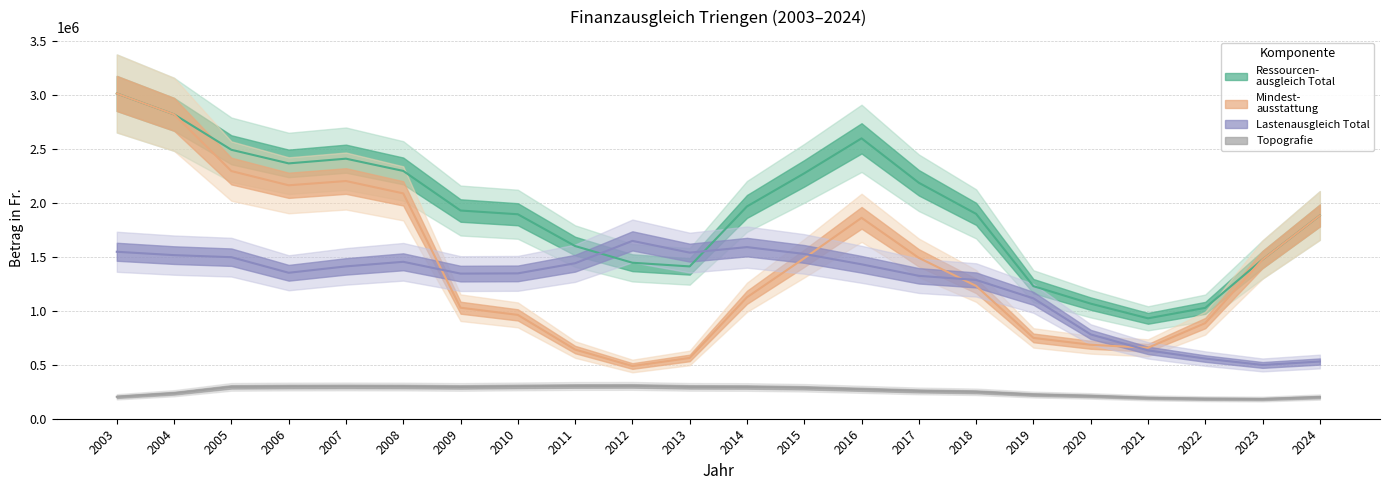

Reading right to left, what are all the values shown in this chart?

Mindest-
ausstattung: 2024=1882546	2023=1474923	2022=885803	2021=656707	2020=684616	2019=748425	2018=1229777	2017=1489764	2016=1860846	2015=1486384	2014=1124723	2013=562751	2012=487798	2011=640387	2010=961572	2009=1028133	2008=2087297	2007=2201754	2006=2162220	2005=2293983	2004=2819338	2003=3012889
Ressourcen-
ausgleich Total: 2024=1882546	2023=1474923	2022=1026888	2021=929810	2020=1065751	2019=1227888	2018=1897436	2017=2185569	2016=2597125	2015=2273044	2014=1966409	2013=1410666	2012=1444791	2011=1599401	2010=1893881	2009=1928455	2008=2295423	2007=2408753	2006=2365193	2005=2491190	2004=2819338	2003=3012889
Topografie: 2024=200384	2023=182102	2022=184846	2021=192943	2020=210949	2019=223483	2018=248957	2017=257166	2016=272071	2015=286429	2014=293641	2013=294759	2012=303754	2011=302917	2010=298738	2009=294154	2008=297820	2007=298838	2006=297807	2005=294734	2004=235977	2003=202732
Lastenausgleich Total: 2024=529568	2023=497783	2022=556692	2021=632931	2020=780679	2019=1114766	2018=1285403	2017=1323406	2016=1430180	2015=1526301	2014=1589557	2013=1538291	2012=1647187	2011=1440119	2010=1346210	2009=1344039	2008=1453467	2007=1410902	2006=1351804	2005=1496179	2004=1515282	2003=1546291